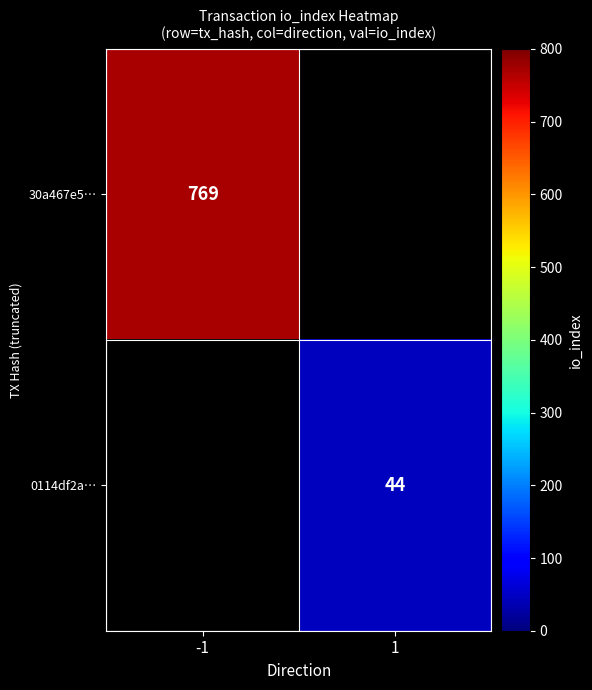

At how many categories does at least one series exceed 732?

1